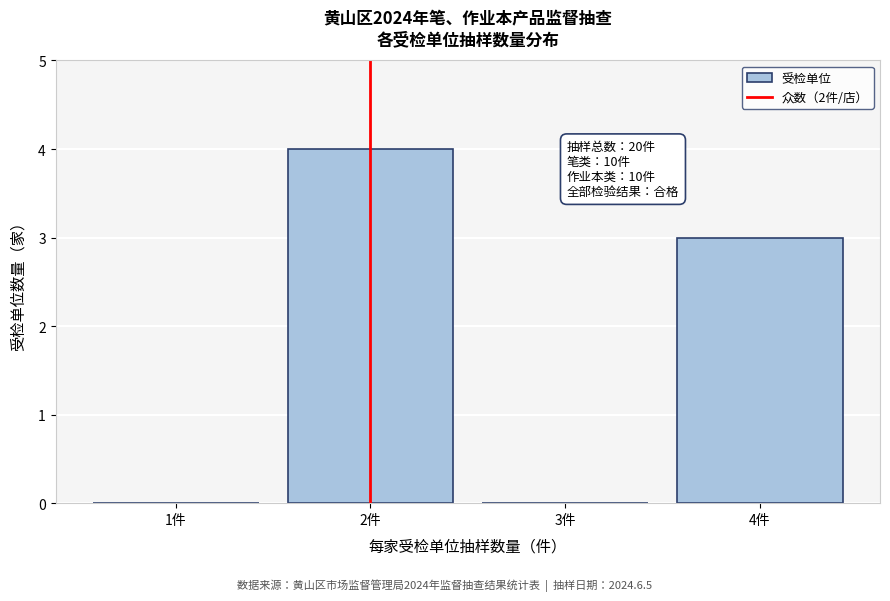

Reading right to left, extract all data points from this chart.

4件=3	3件=0	2件=4	1件=0